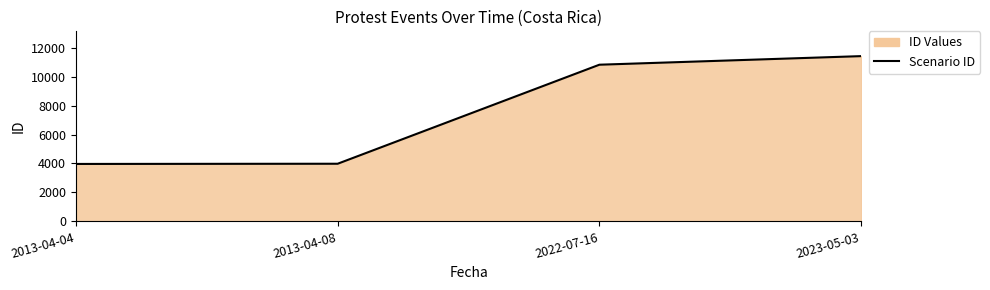

The value at 2022-07-16 is 10823. True or false?

True